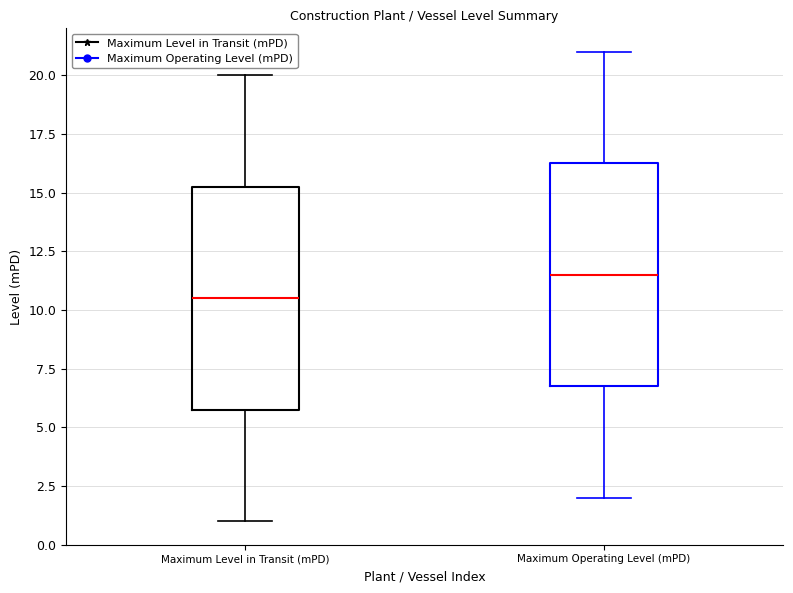

Which box's median line is the highest?

Maximum Operating Level (mPD)